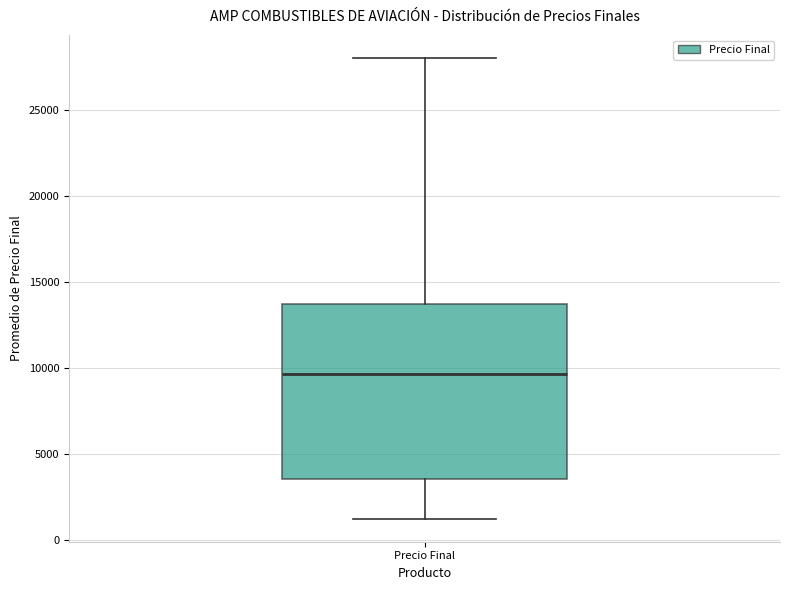

Read this box plot against the y-axis: the position of the median line, the range covered by the box, and the ends of both whiskers. The values are not printed on the chart, so give them approximately, as read against the axis.

median 9500, box 3500 to 13500, whiskers 1000 to 28000